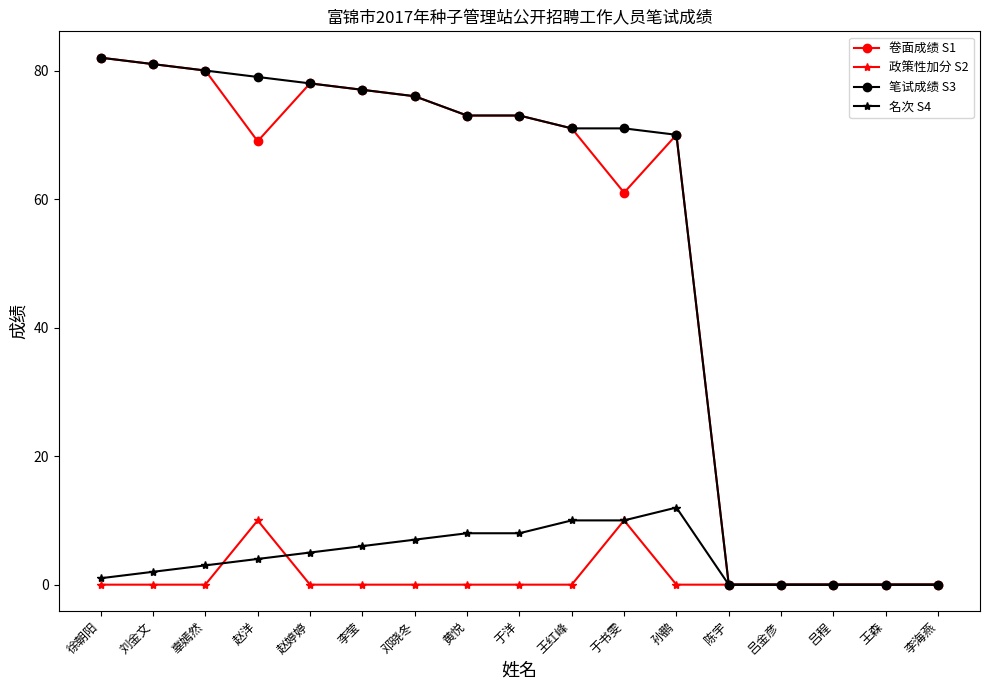

What are all the series names shown in the legend?

卷面成绩 S1, 政策性加分 S2, 笔试成绩 S3, 名次 S4